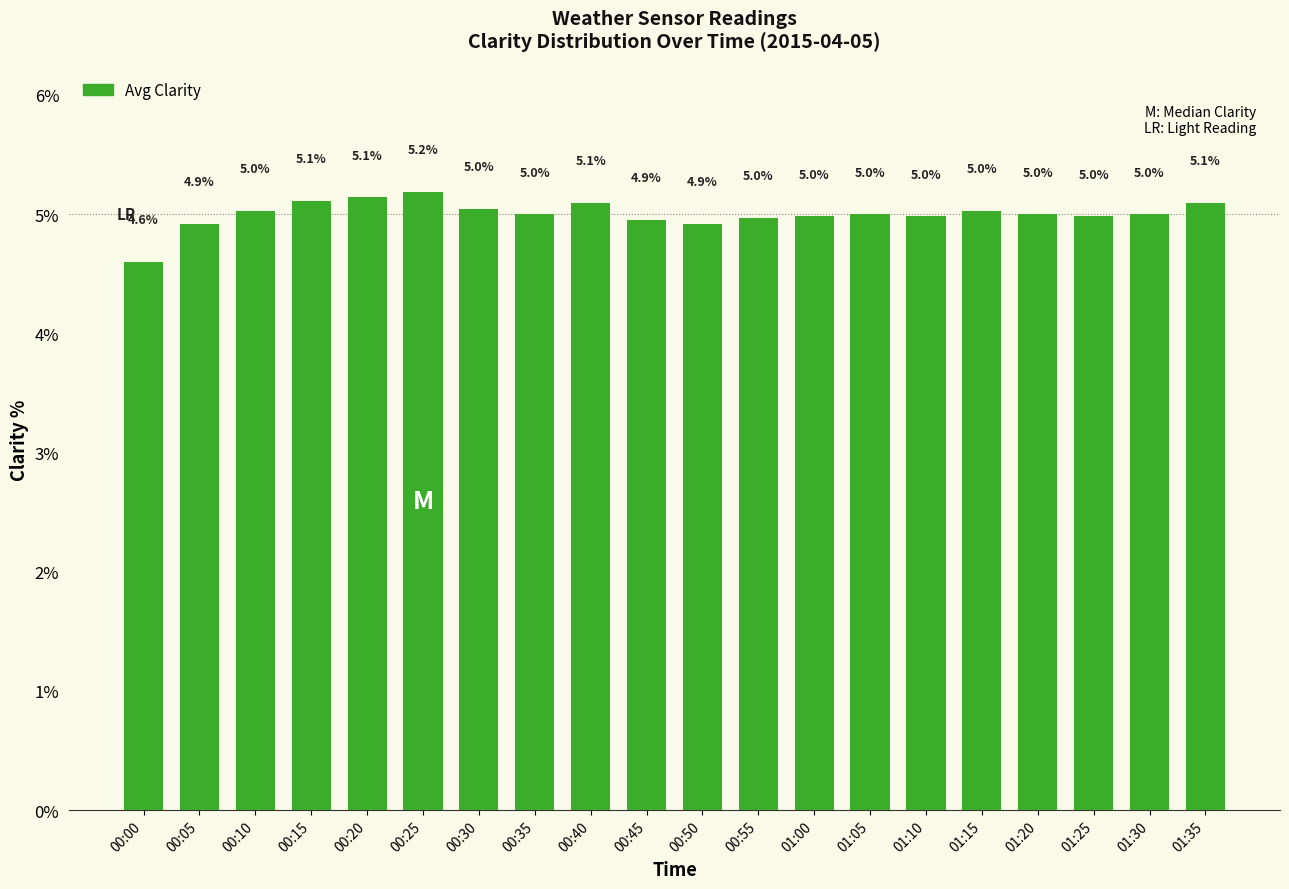

Reading right to left, transcribe all the data shown in this chart.

5.1	5.0	5.0	5.0	5.0	5.0	5.0	5.0	5.0	4.9	4.9	5.1	5.0	5.0	5.2	5.1	5.1	5.0	4.9	4.6